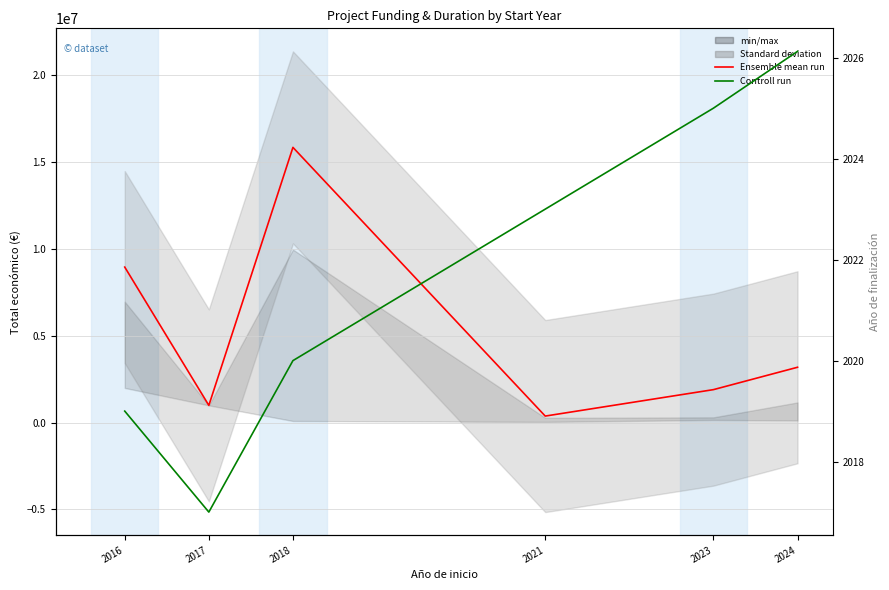

What is the average value of the Ensemble mean run series?

5207286.3